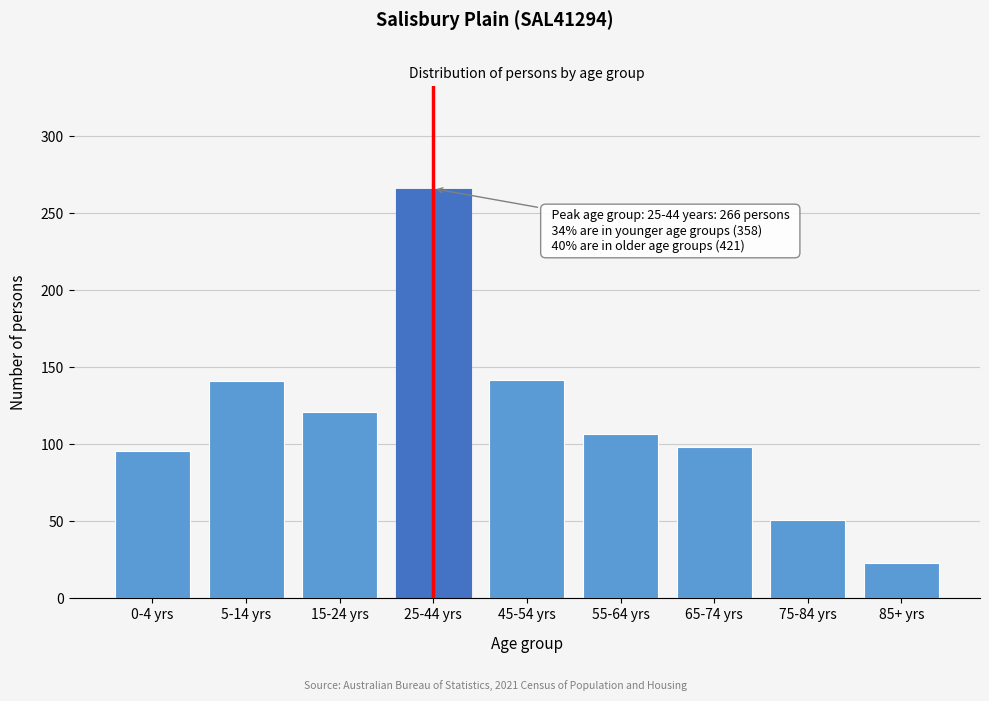

What is the sum of the values at 55-64 yrs and 5-14 yrs?

248